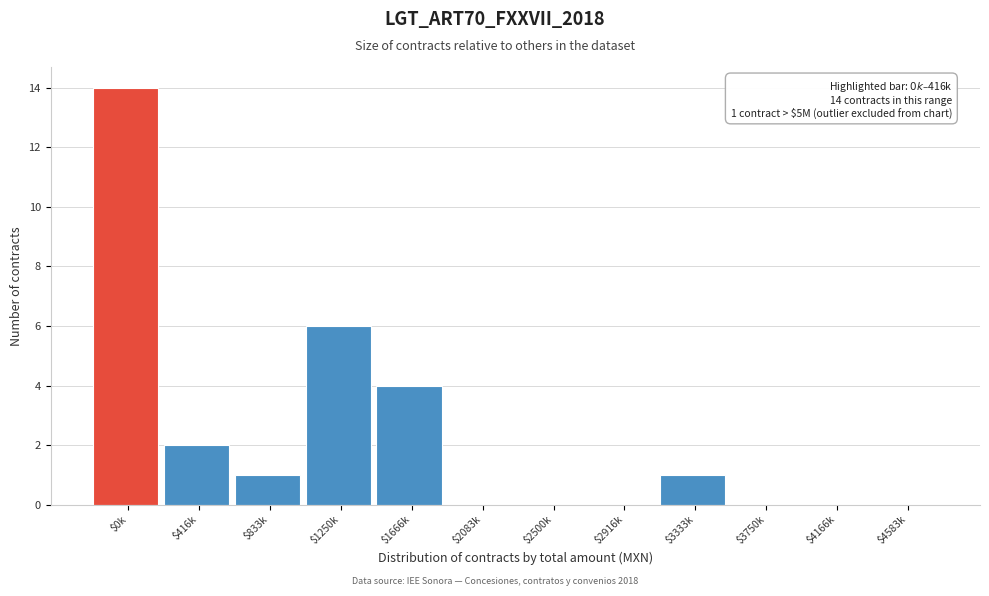

True or false: the data shows 5 at $3750k.

False